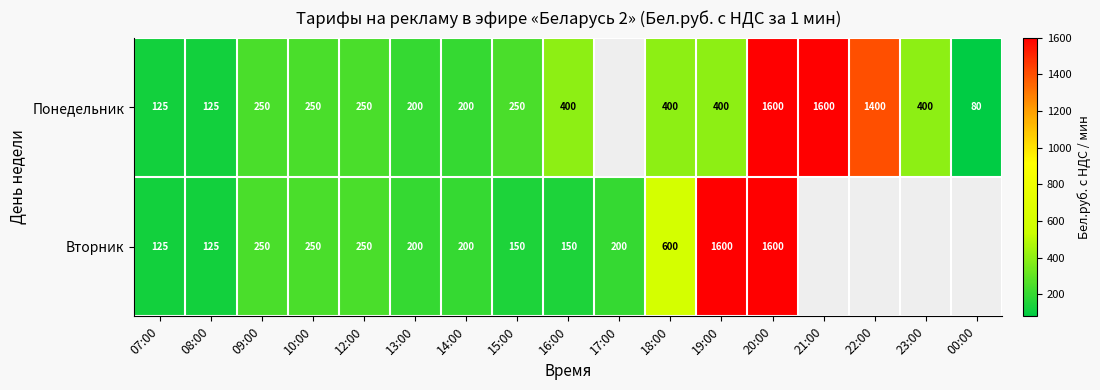

Which category has the highest value across all series?

20:00